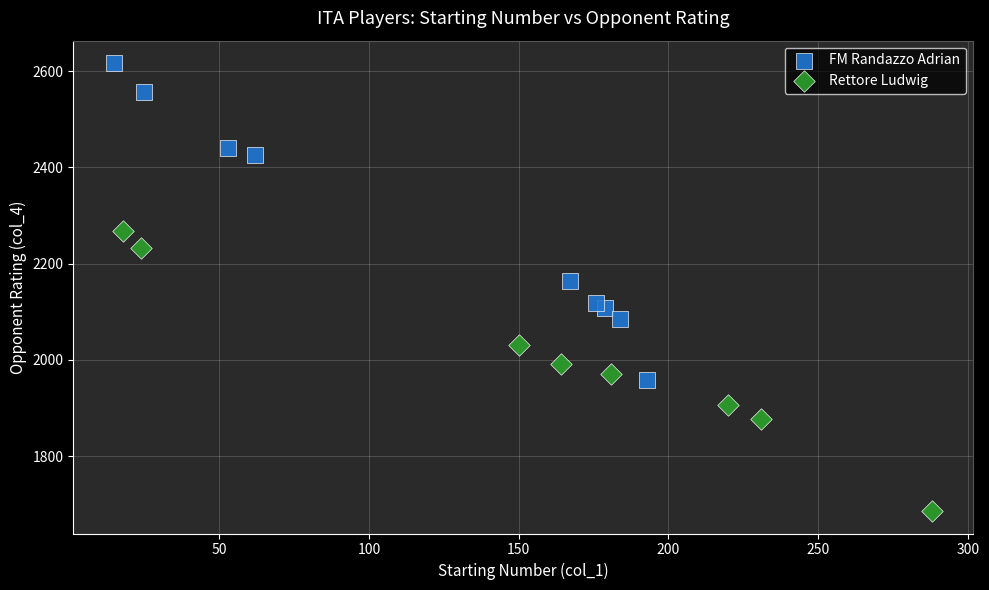

Which series reaches the maximum Y coordinate?

FM Randazzo Adrian